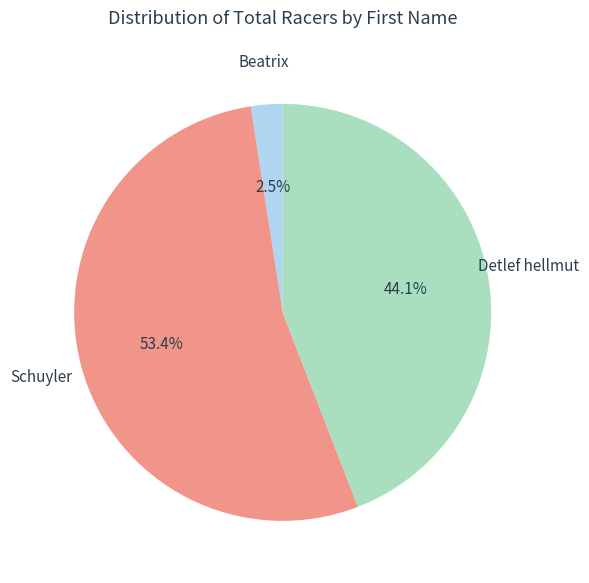

What is the ratio of the value at Detlef hellmut to the value at Schuyler?

0.8